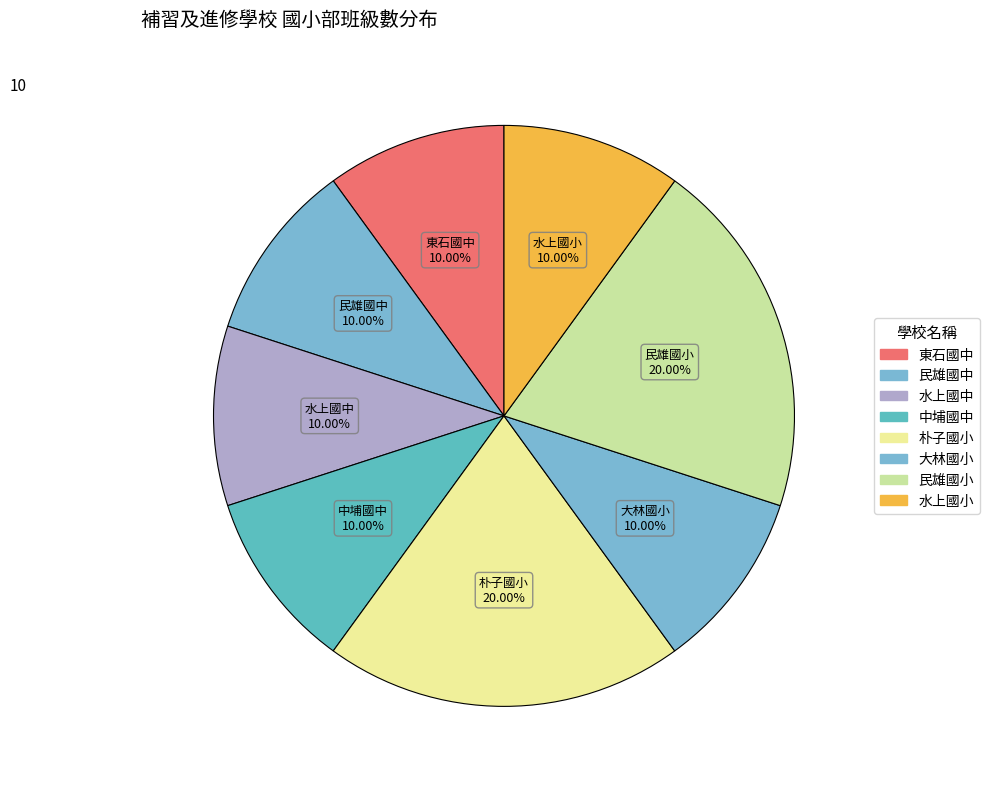

The 民雄國小 slice represents 10% of the pie. True or false?

False